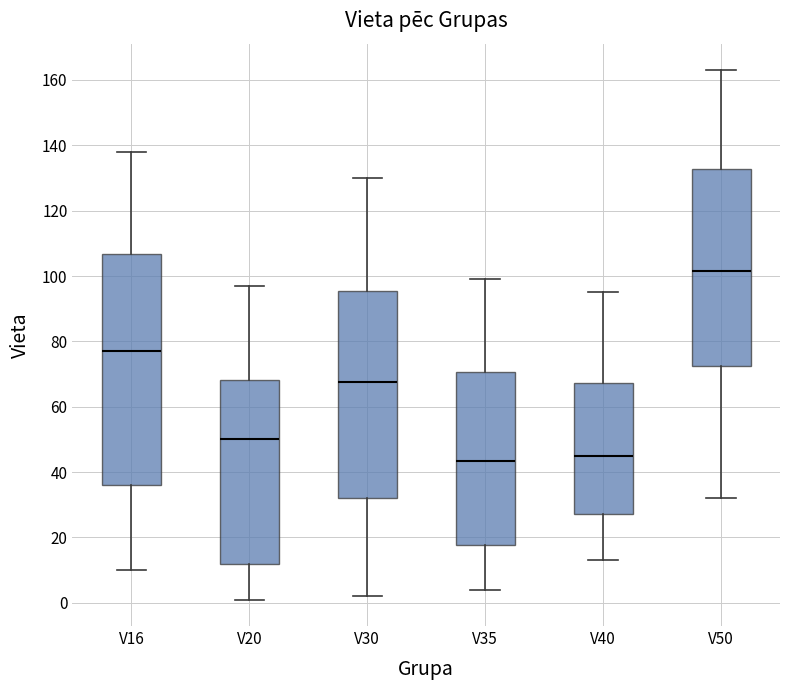

Where does the upper whisker of the box for V50 end on the y-axis? The values are not printed on the chart, so give them approximately, as read against the axis.

164